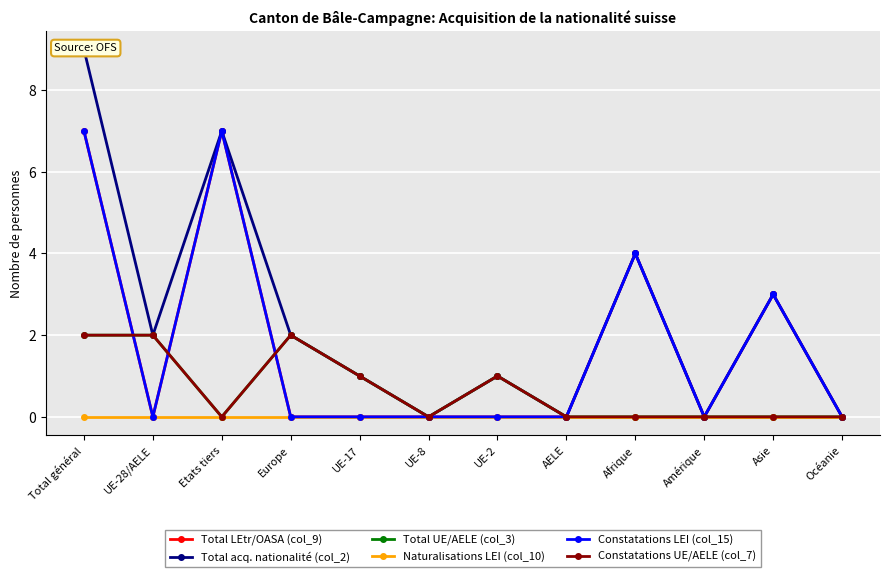

Is it true that Constatations UE/AELE (col_7) equals 1 at UE-2?

True